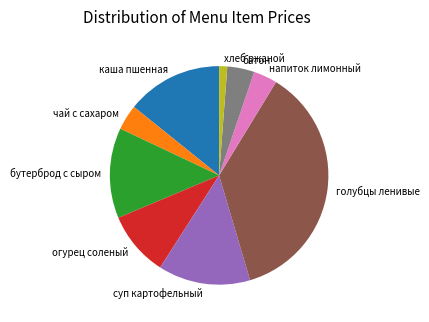

Approximately how many times larger is the value at напиток лимонный compared to огурец соленый?

0.4